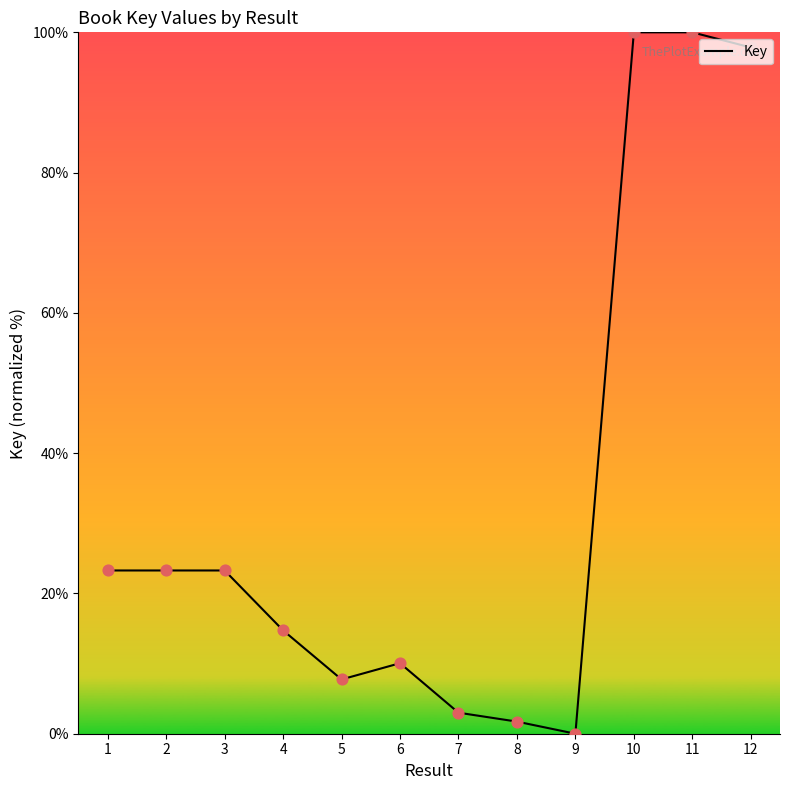

Between 4 and 8, which is larger?

4